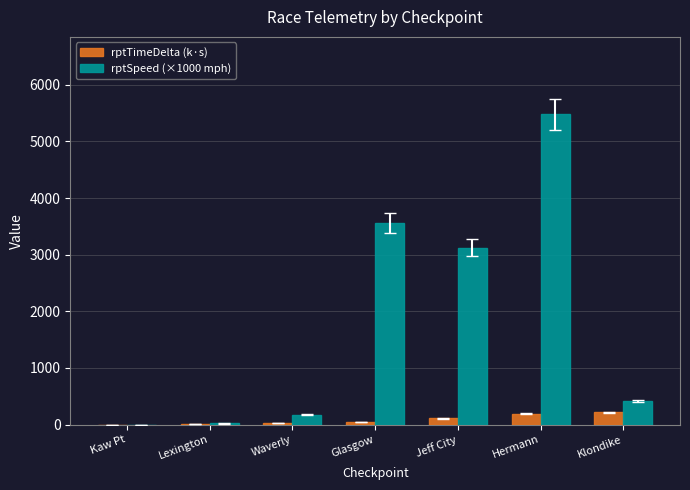

How many groups of bars are there?

7